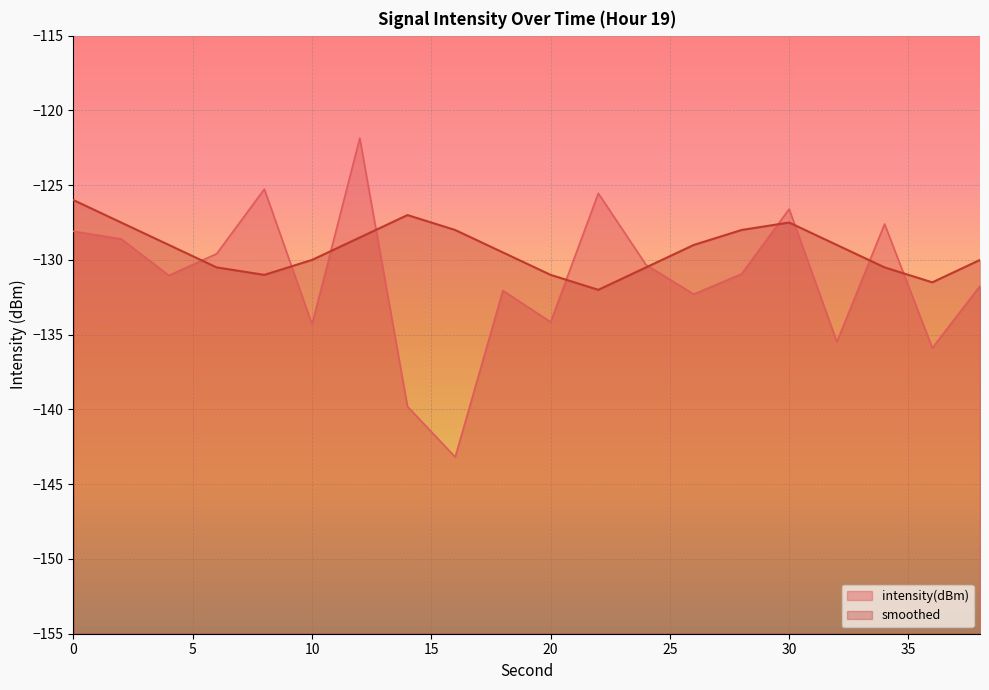

True or false: smoothed has more than 1 points higher than both neighbors.

True